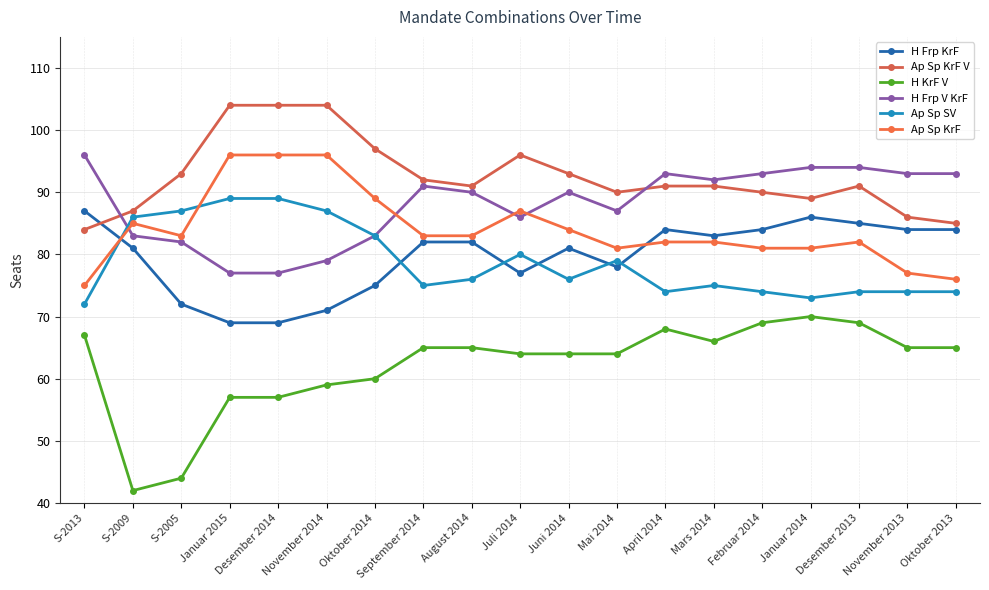

Where is the first local minimum for Ap Sp KrF?

S-2005